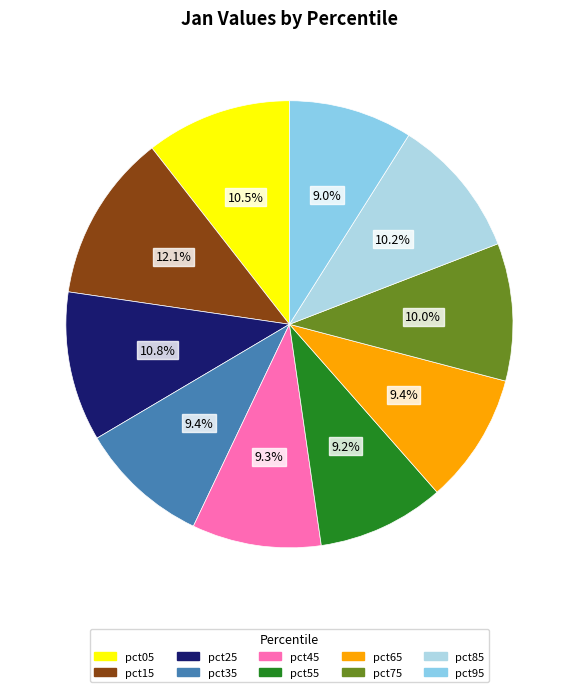

Is the sum of pct95 and pct75 greater than half?

No